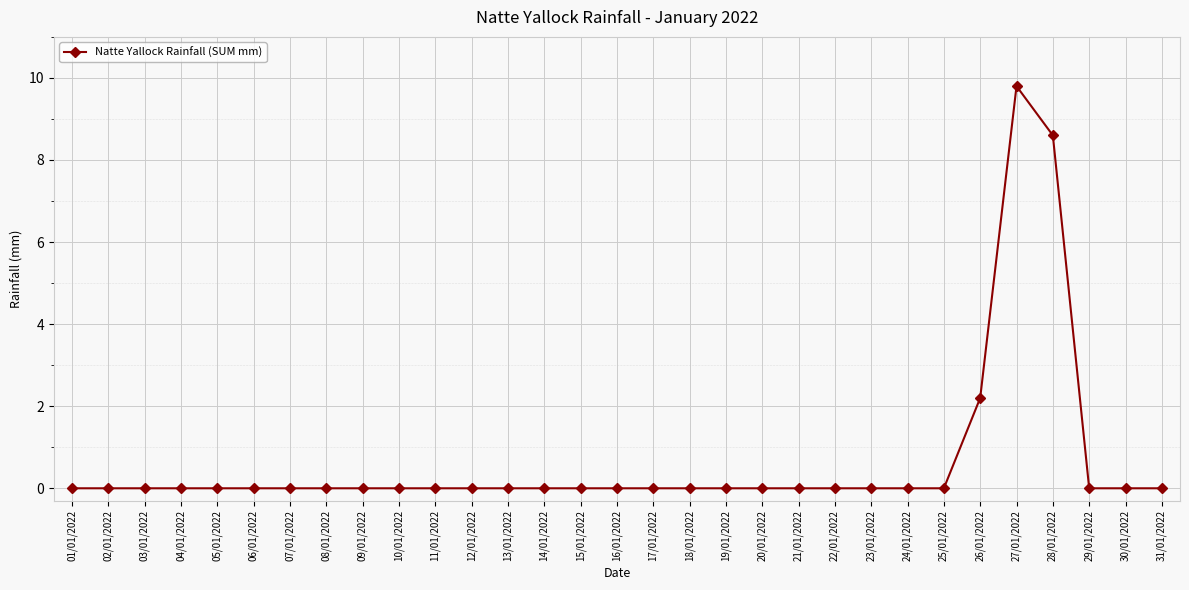

Reading left to right, list all the values displayed in this chart.

0.0	0.0	0.0	0.0	0.0	0.0	0.0	0.0	0.0	0.0	0.0	0.0	0.0	0.0	0.0	0.0	0.0	0.0	0.0	0.0	0.0	0.0	0.0	0.0	0.0	2.2	9.8	8.6	0.0	0.0	0.0